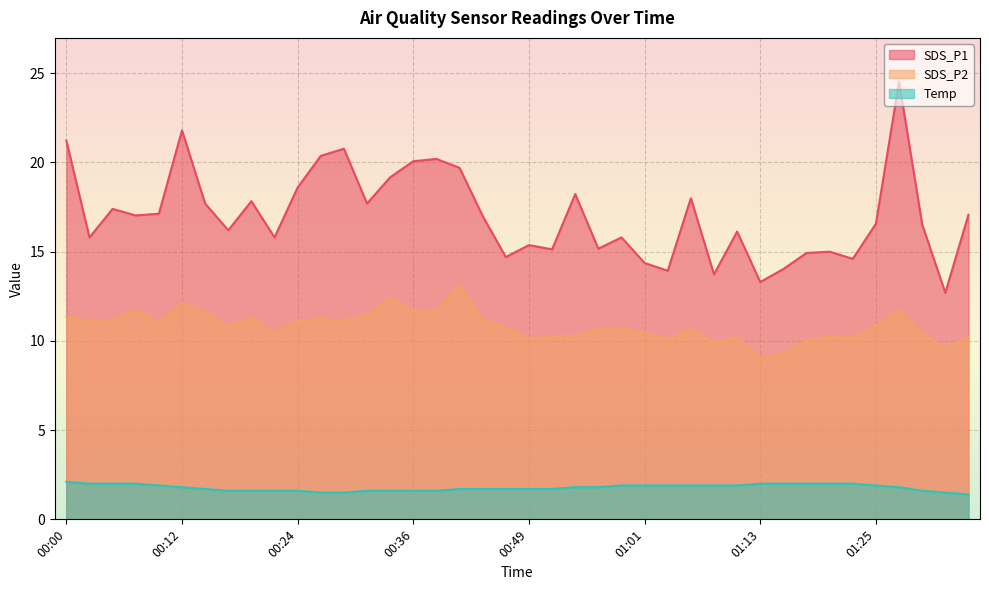

List the series in order of their peak value, highest first.

SDS_P1, SDS_P2, Temp